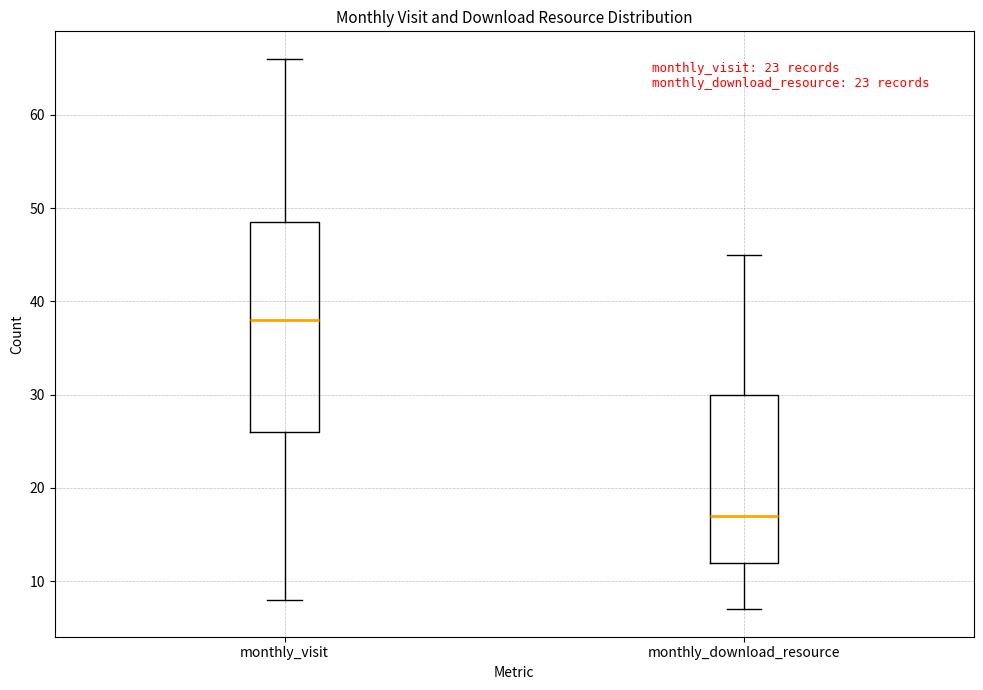

Comparing the boxes themselves (not the whiskers), which one is the tallest?

monthly_visit